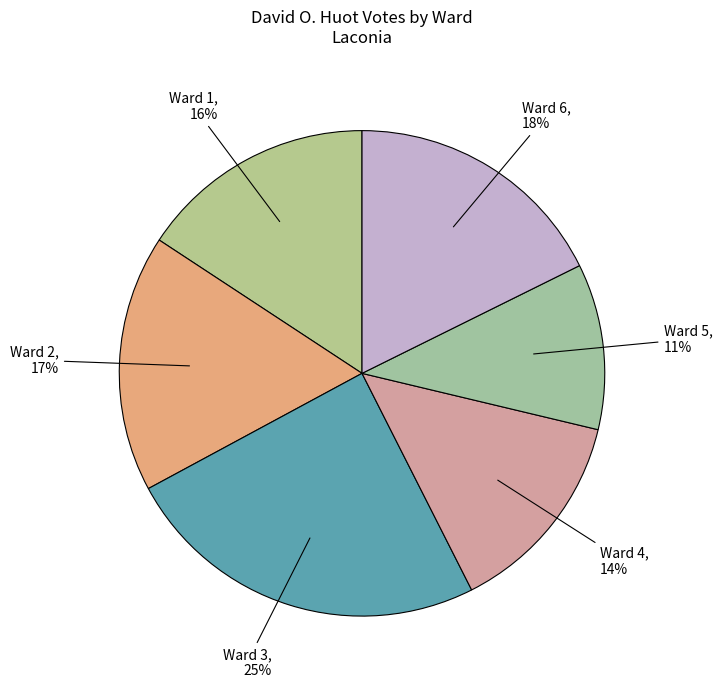

Between Ward 6 and Ward 3, which is larger?

Ward 3